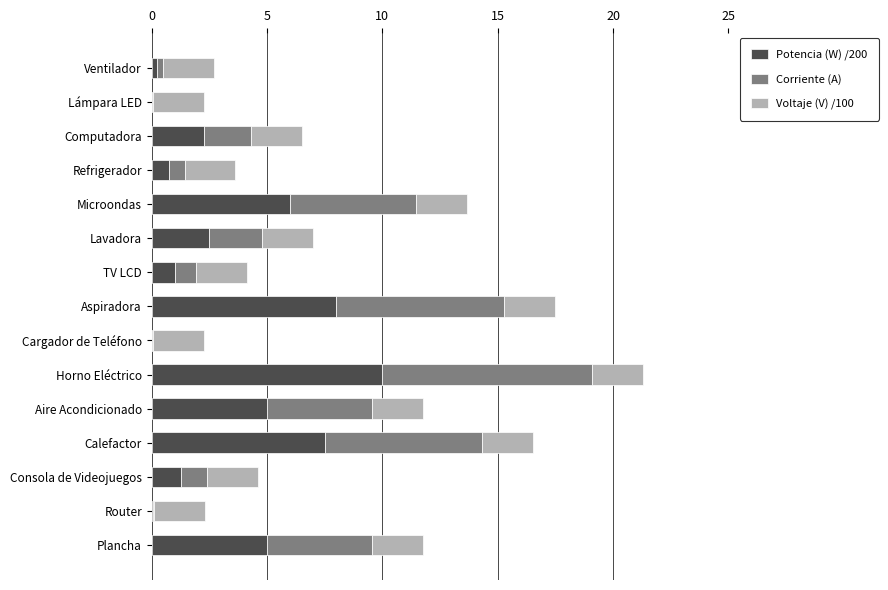

What is the maximum value for Potencia (W) /200?

10.0